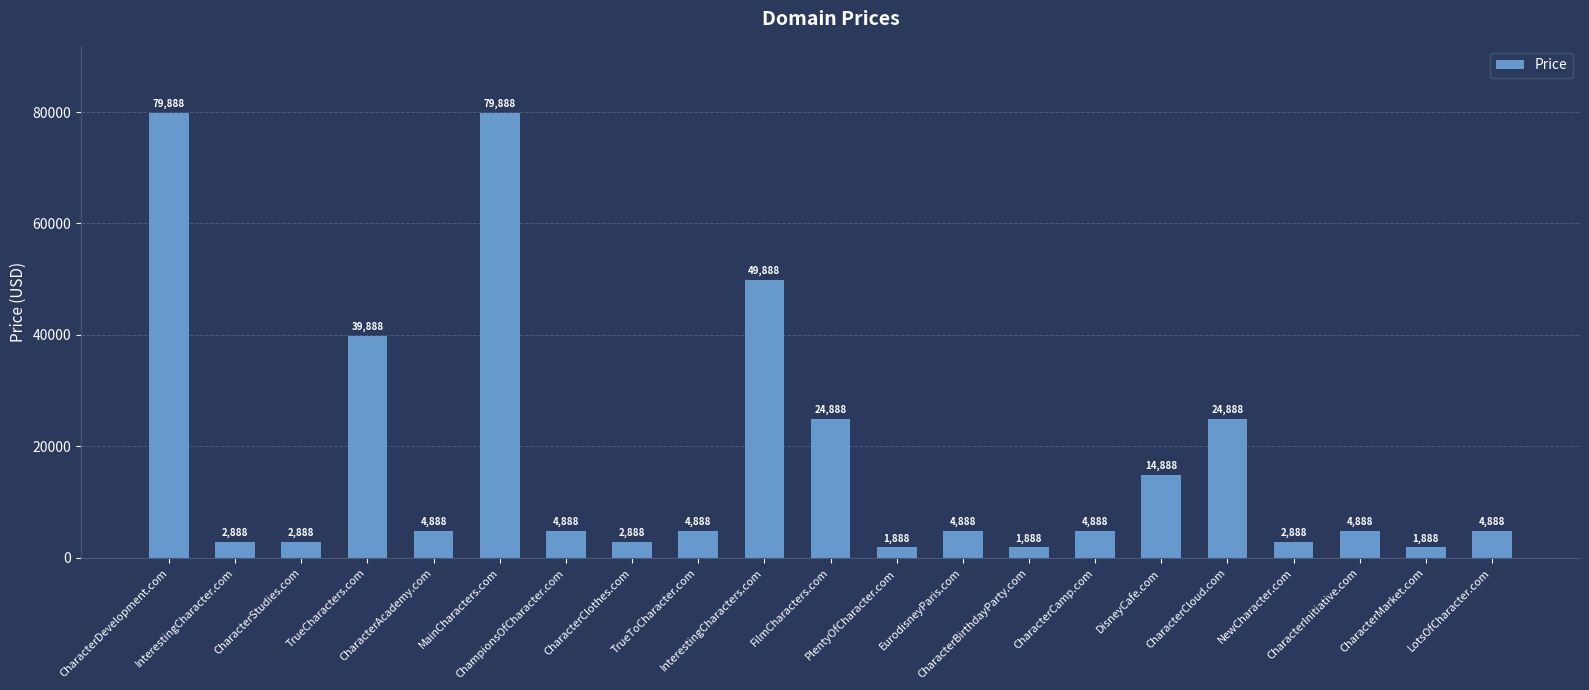

What is the maximum value shown in the chart?

79888